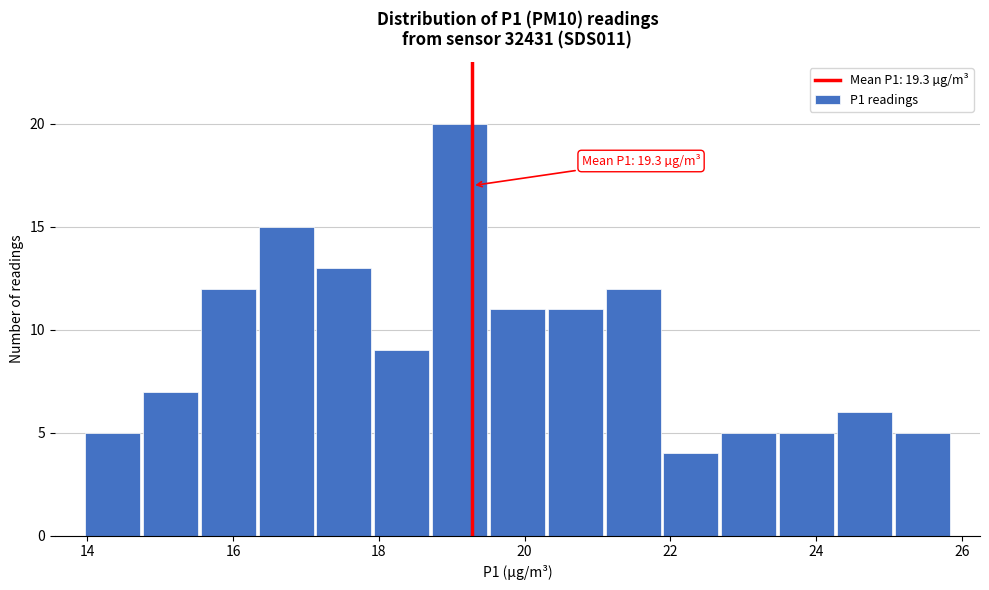

Read against the x-axis, roughly where is the centre of the tallest bar?

19.2